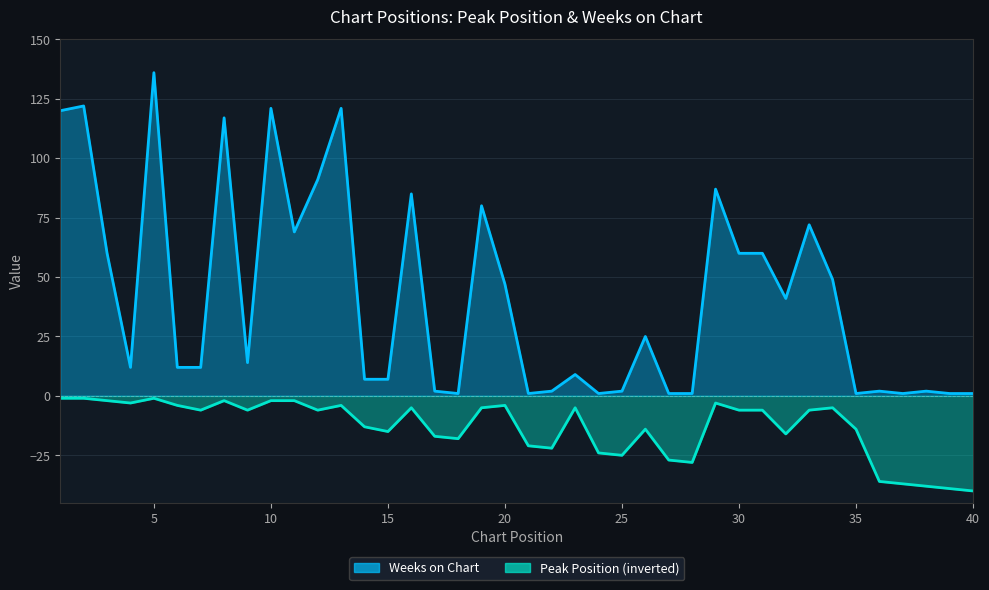

How many interior local valleys does the Peak Position series have?

10